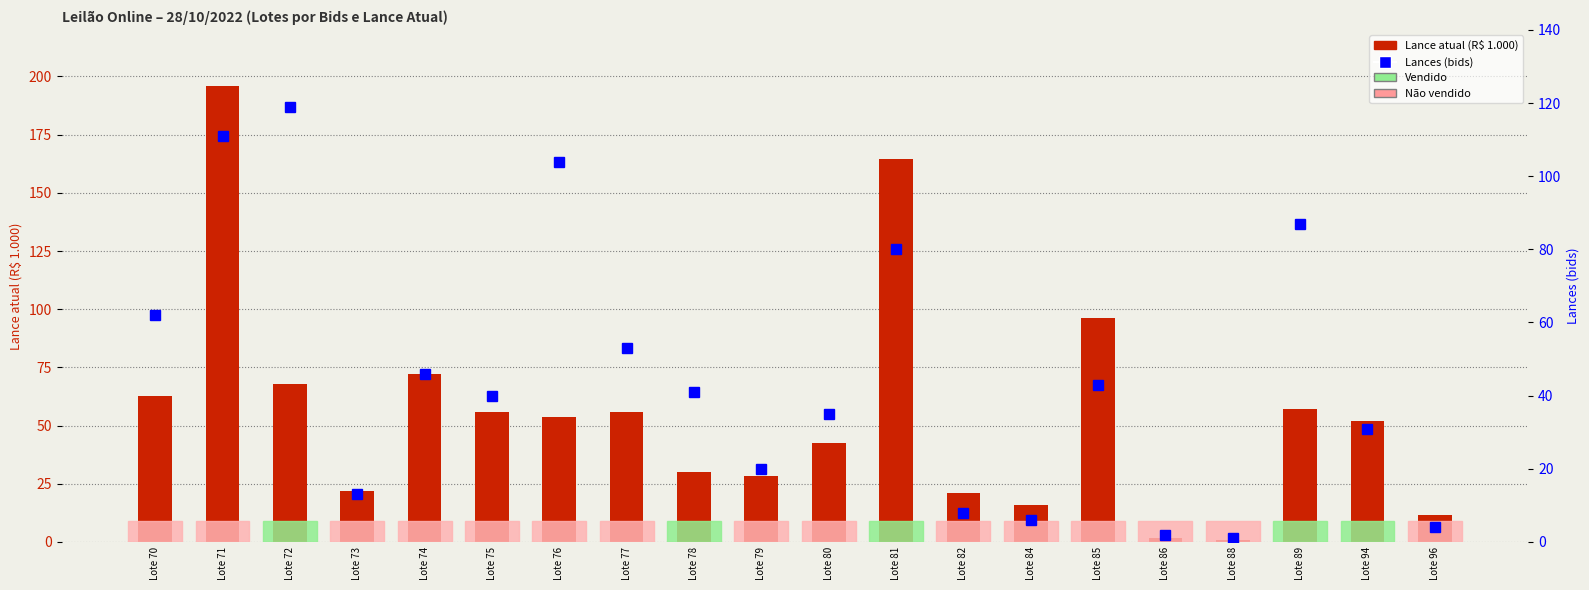

What is the sum of all Lance atual (R$ 1.000) values?

1107.2